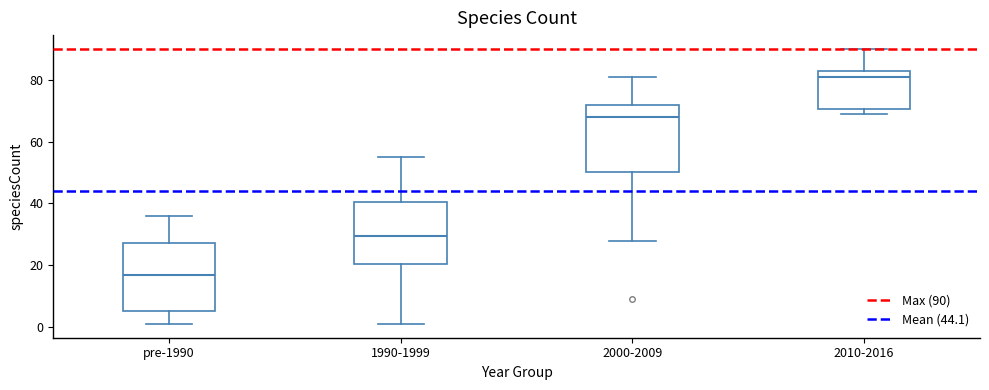

Reading left to right, read every box against the y-axis: the position of its median line, the range the box covers, and the ends of its whiskers. The values are not printed on the chart, so give them approximately, as read against the axis.

pre-1990: median 18, box 6 to 28, whiskers 2 to 36
1990-1999: median 30, box 20 to 40, whiskers 2 to 56
2000-2009: median 68, box 50 to 72, whiskers 28 to 82
2010-2016: median 82, box 70 to 84, whiskers 70 (just below the box's lower edge) to 90